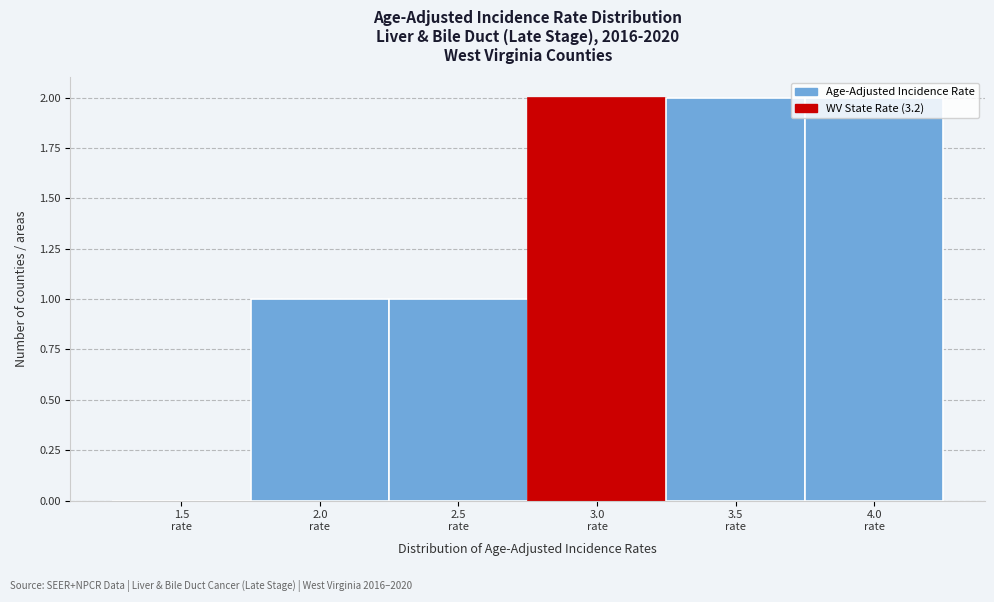

What is the sum of all values?

8